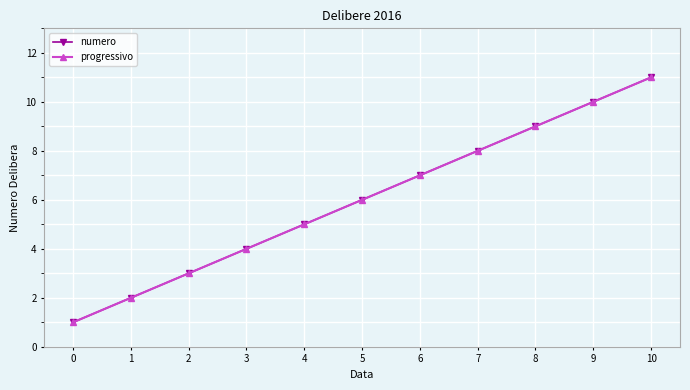

True or false: progressivo and numero intersect in this chart.

False